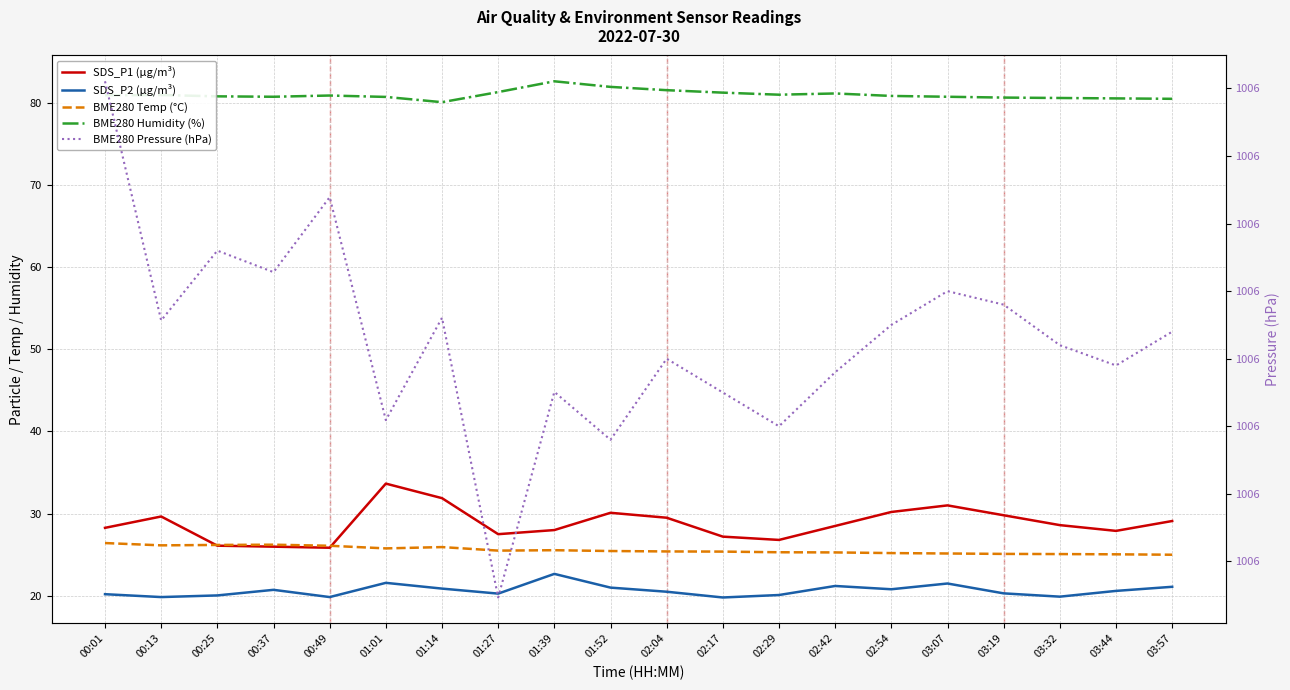

What is the difference between the maximum and minimum values in the SDS_P2 (µg/m³) series?

2.9